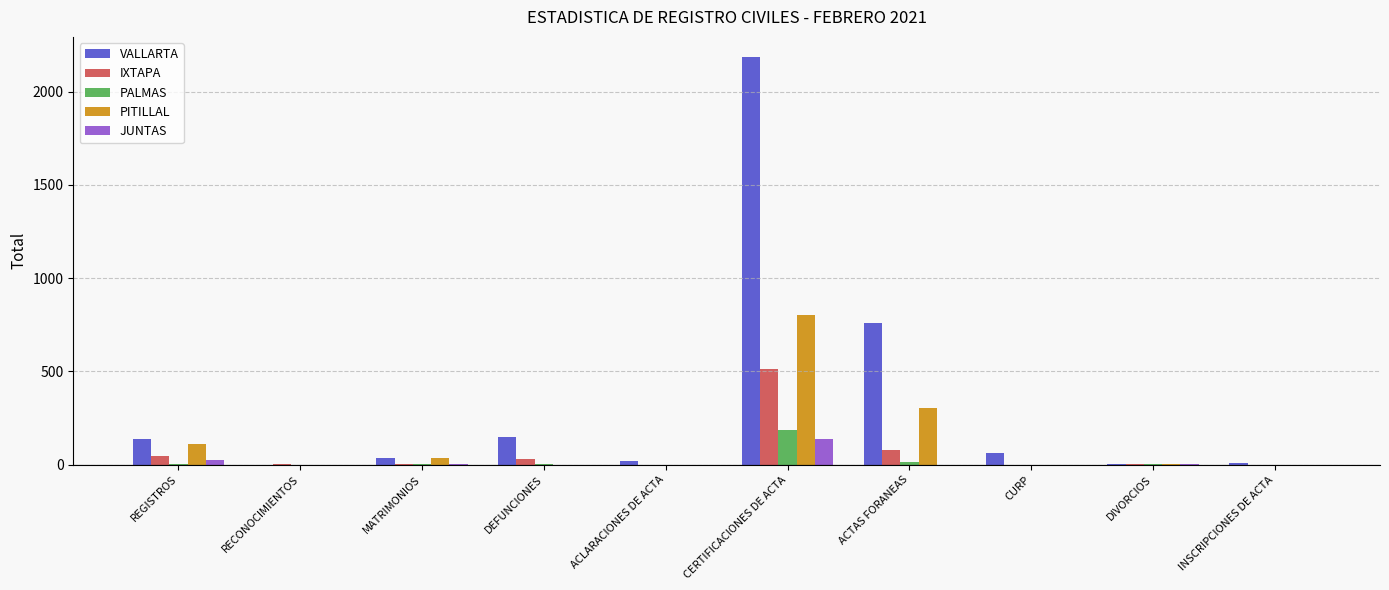

How many groups of bars are there?

10